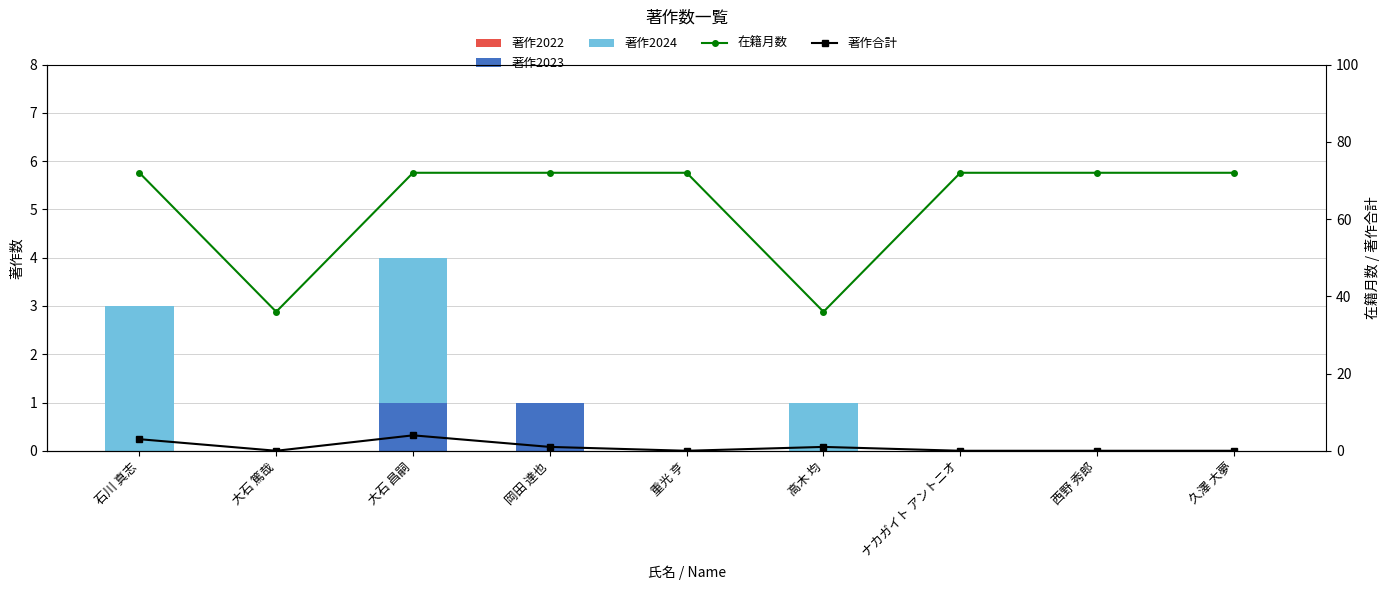

How many series are shown in this chart?

5